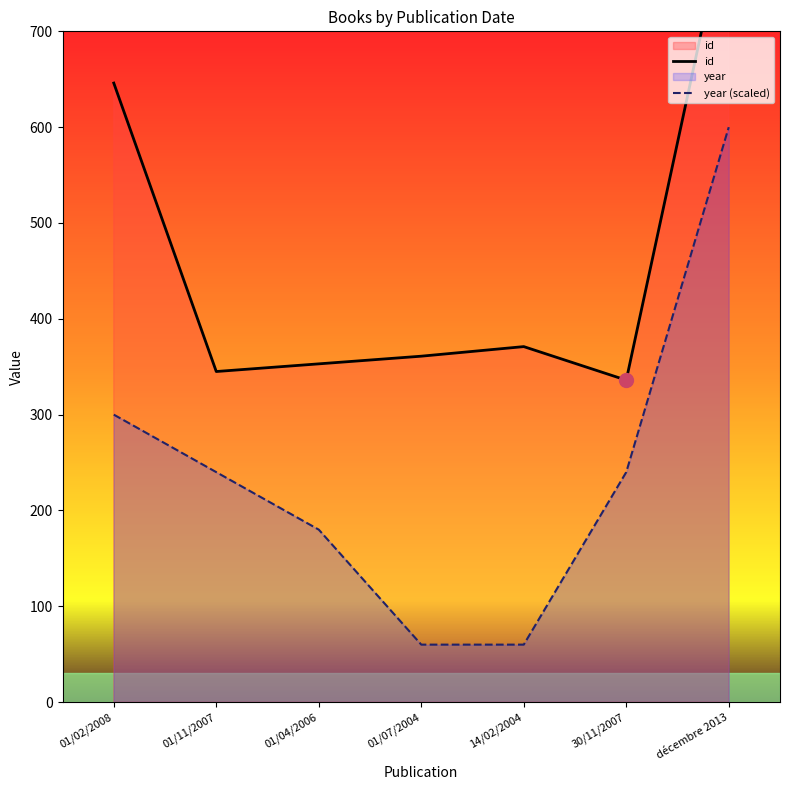

True or false: year (scaled) has a value of 240 at 30/11/2007.

True